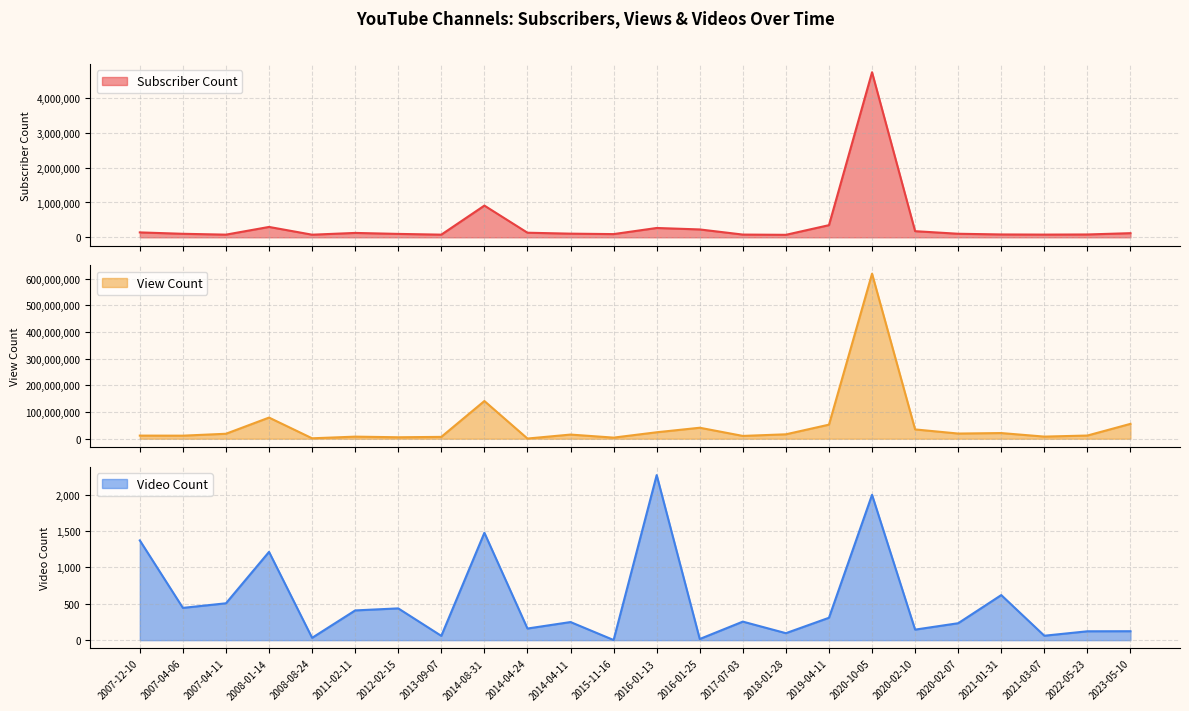

Which label corresponds to the largest value in the chart?

2020-10-05